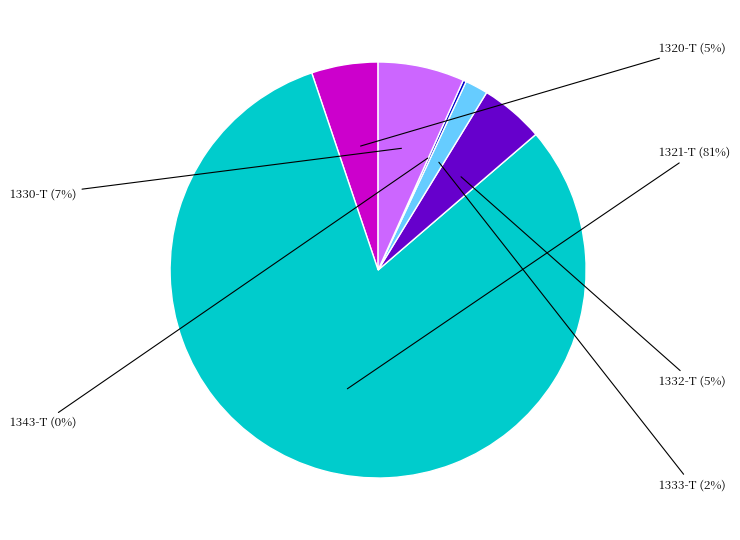

To the nearest percent, what is the difference between the largest and smallest slice percentages?

81%